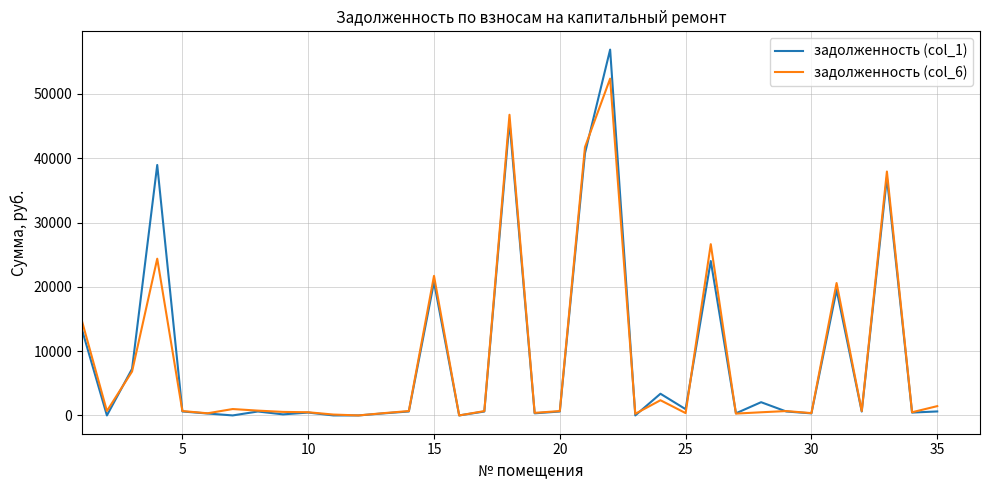

Rank the series by their maximum value, from lowest to highest.

задолженность (col_6), задолженность (col_1)